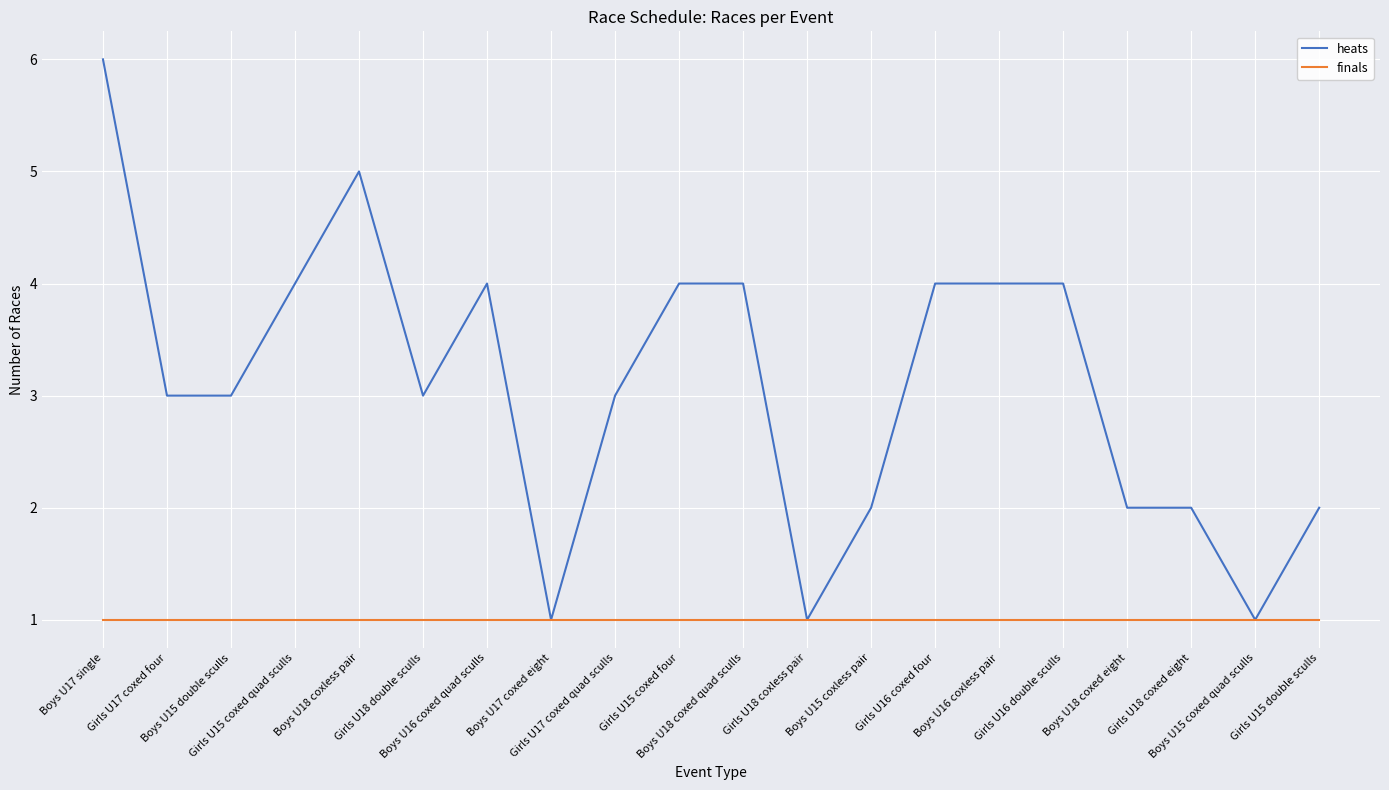

Which series has the largest total across all categories?

heats